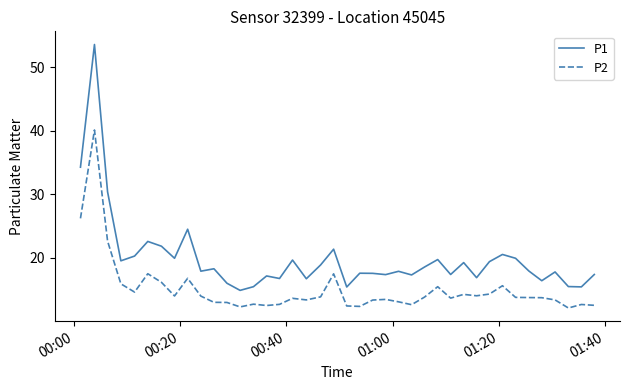

List the series in order of their overall mean, highest first.

P1, P2